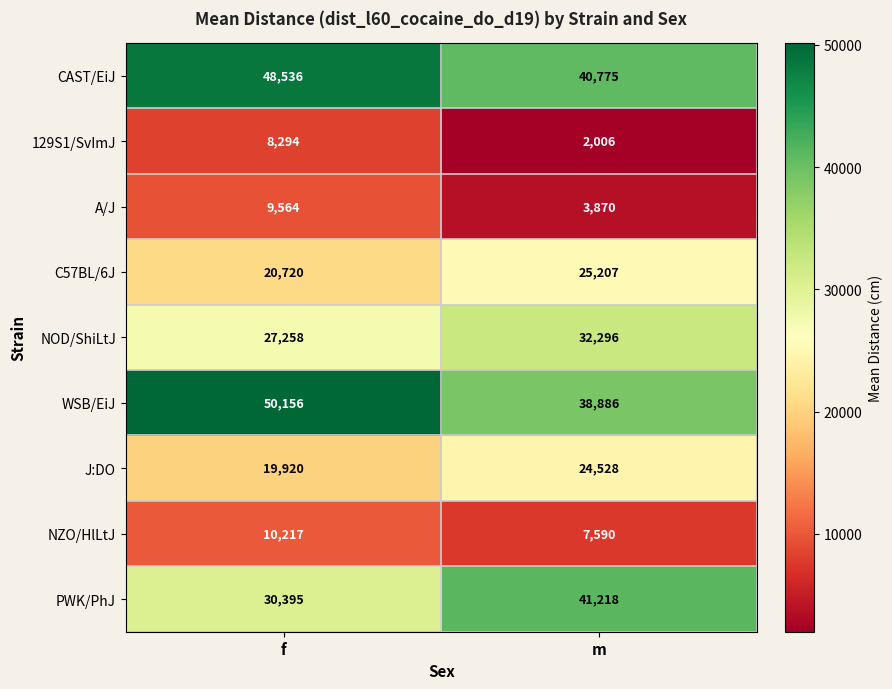

At which category does the chart reach its minimum across all series?

m